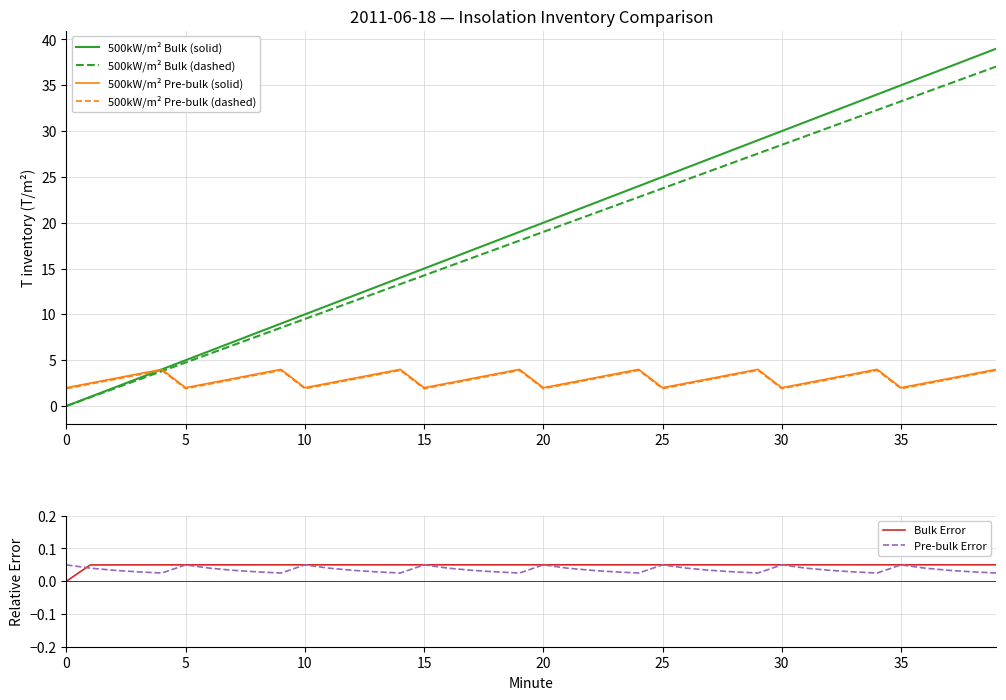

What are all the series names shown in the legend?

500kW/m² Bulk (solid), 500kW/m² Bulk (dashed), 500kW/m² Pre-bulk (solid), 500kW/m² Pre-bulk (dashed), Bulk Error, Pre-bulk Error